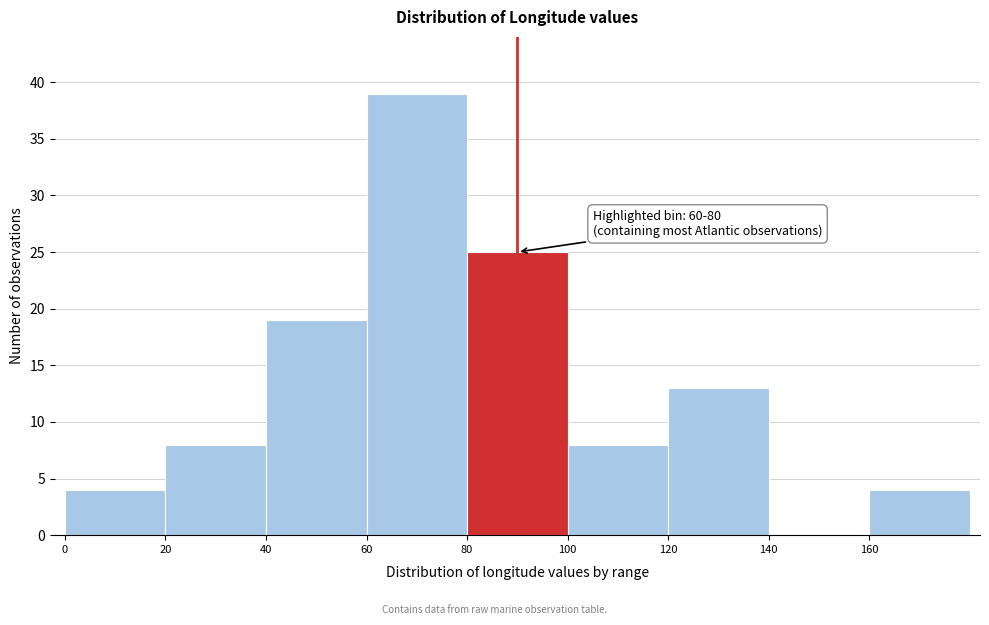

Which range on the x-axis has the tallest bar?

60 to 80